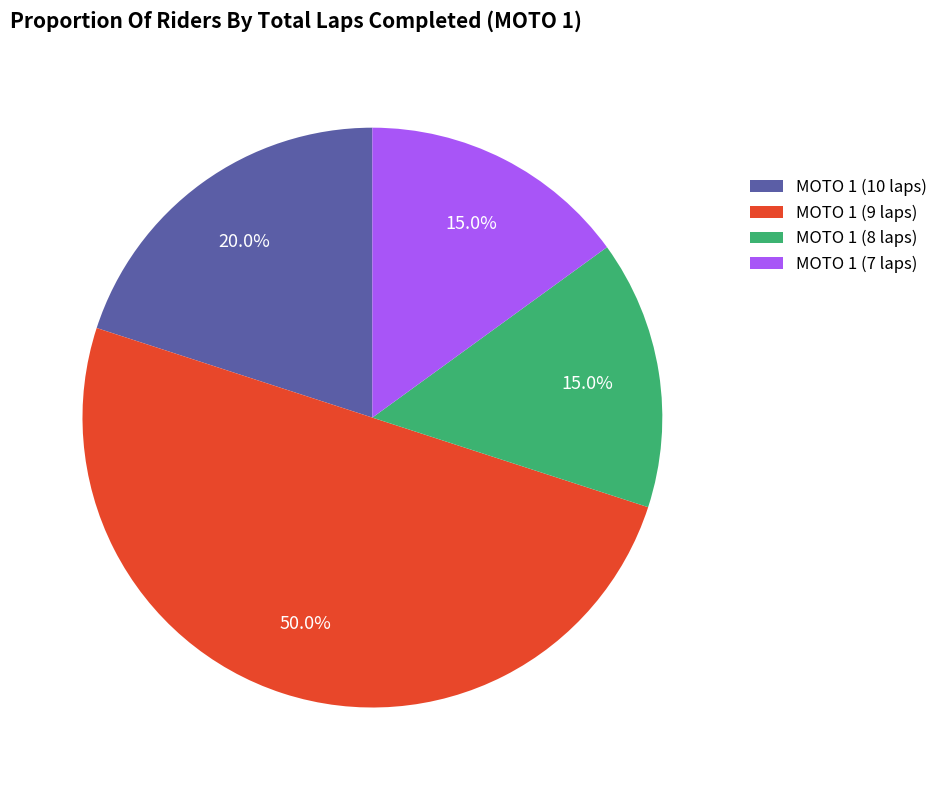

Which category has the biggest portion of the pie?

MOTO 1 (9 laps)